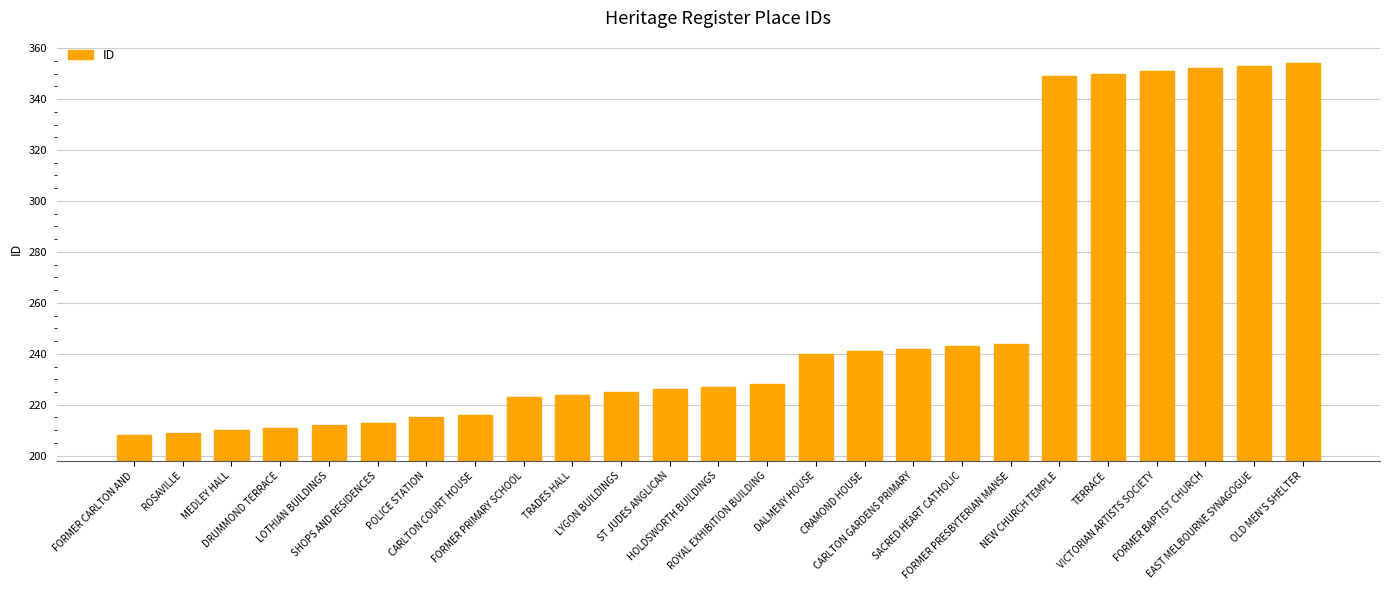

What is the label of the 21st bar from the left?

TERRACE